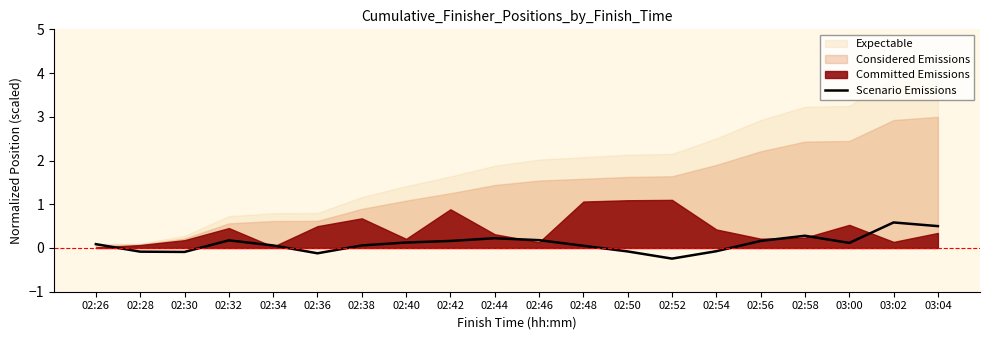

Reading left to right, what are all the values shown in this chart?

0.1	-0.1	-0.1	0.2	0.1	-0.1	0.1	0.1	0.2	0.2	0.2	0.1	-0.1	-0.2	-0.1	0.2	0.3	0.1	0.6	0.5